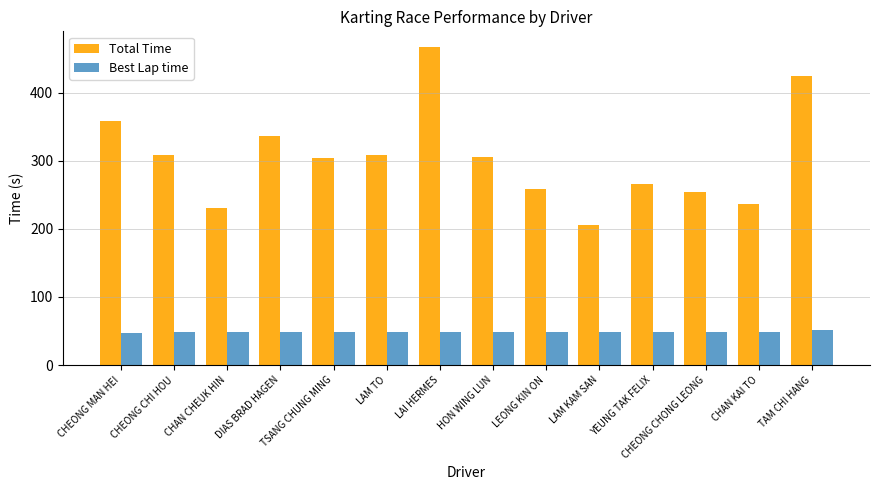

What is the smallest value displayed?

47.6